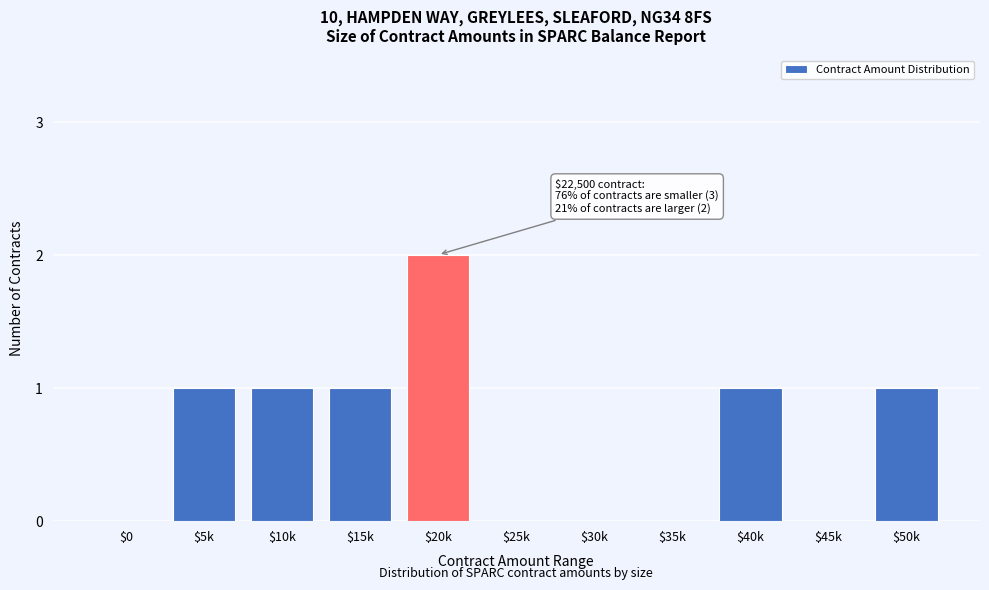

True or false: the data shows 0 at $45k.

True